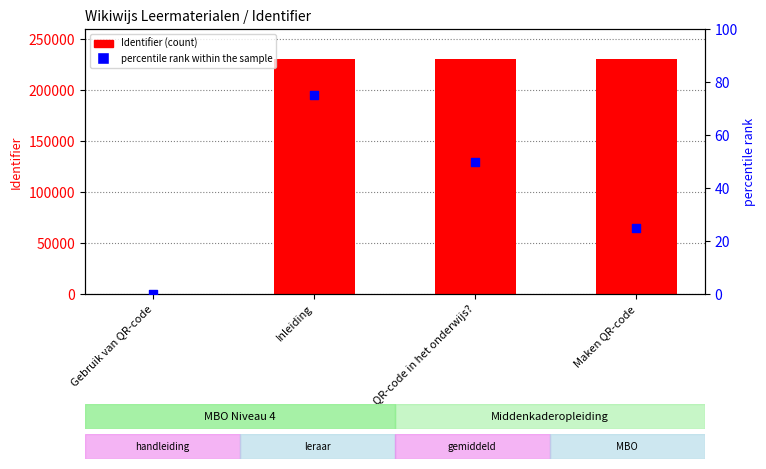

At which category is the sum across all series the highest?

Inleiding